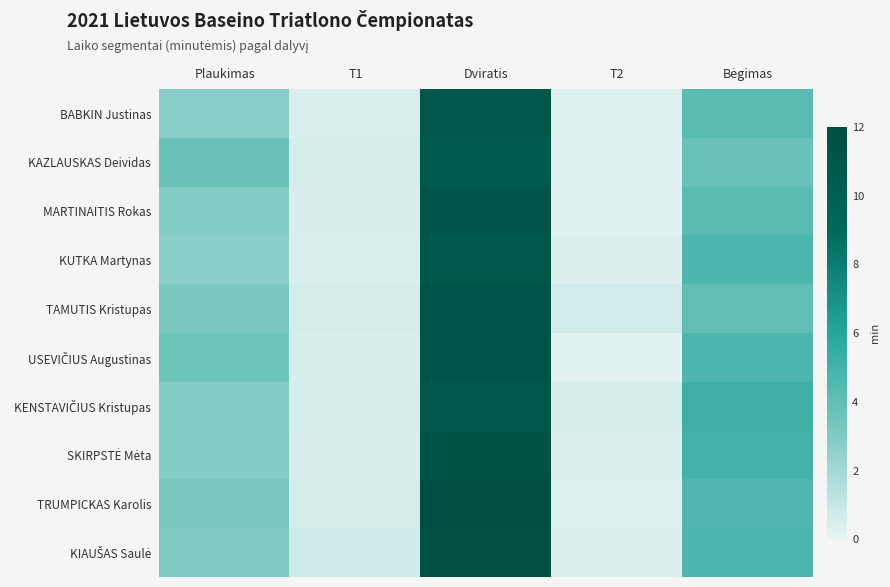

At which category is the sum across all series the highest?

Dviratis